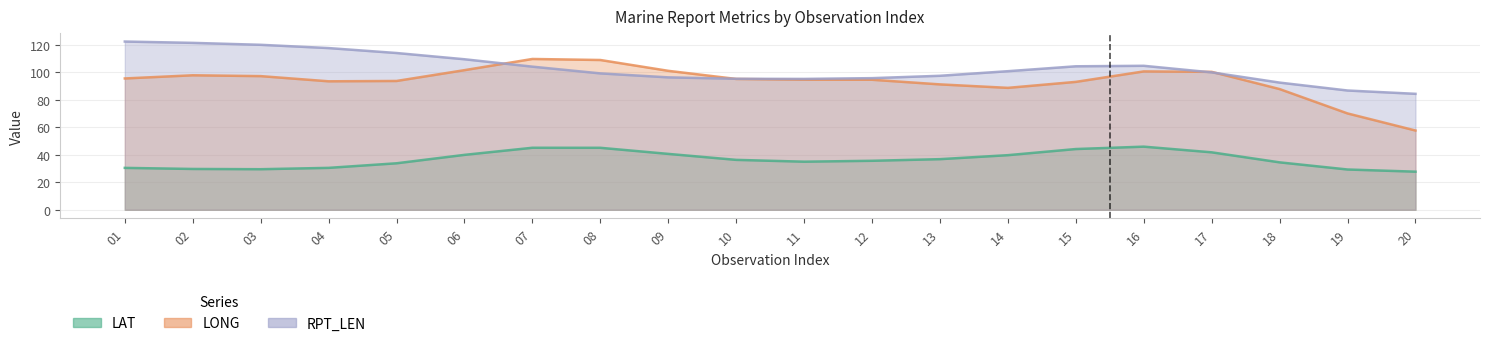

At 07, list the series in order from largest to smallest.

LONG, RPT_LEN, LAT